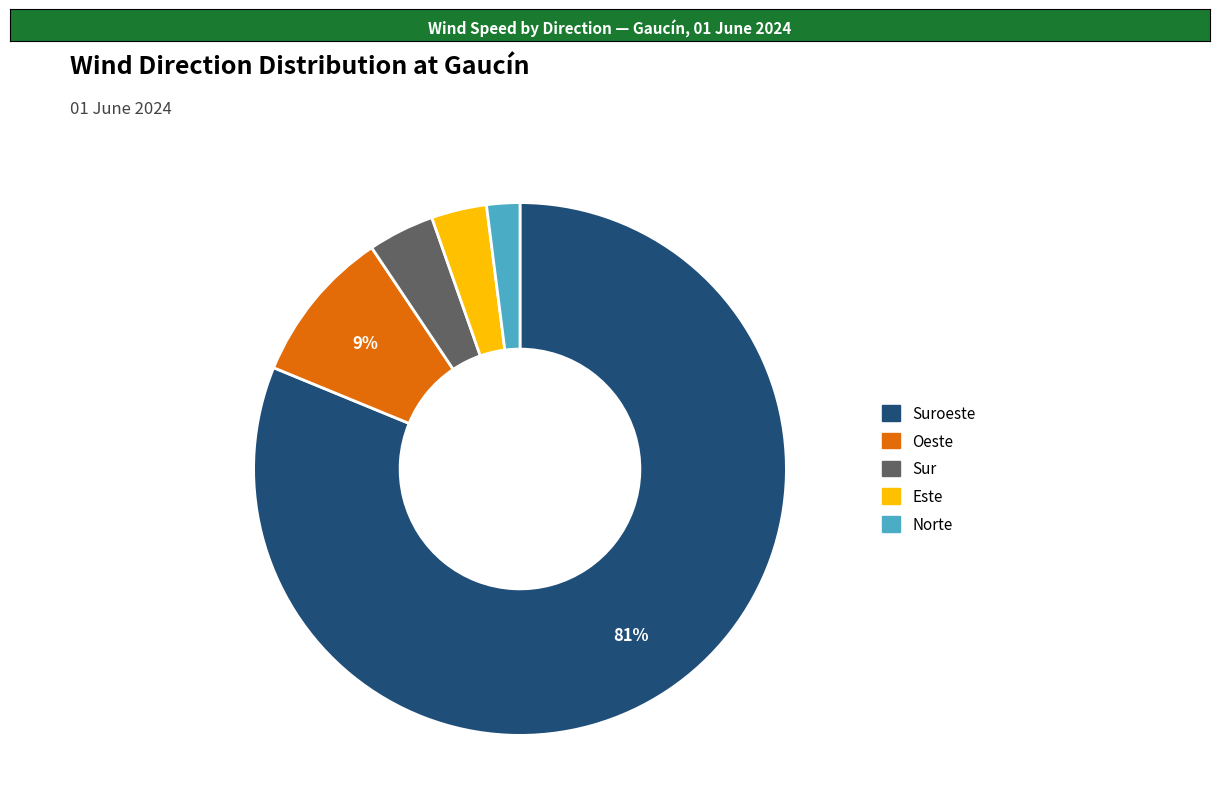

Is there a majority slice in this chart?

Yes